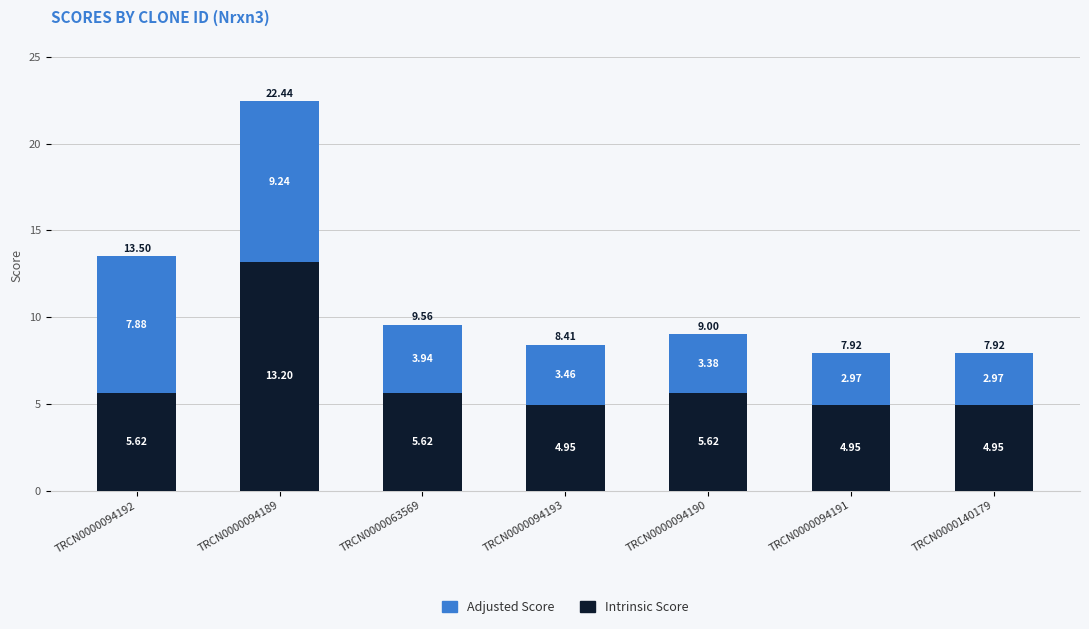

What is the difference between the Intrinsic Score values at TRCN0000094192 and TRCN0000094189?

7.6